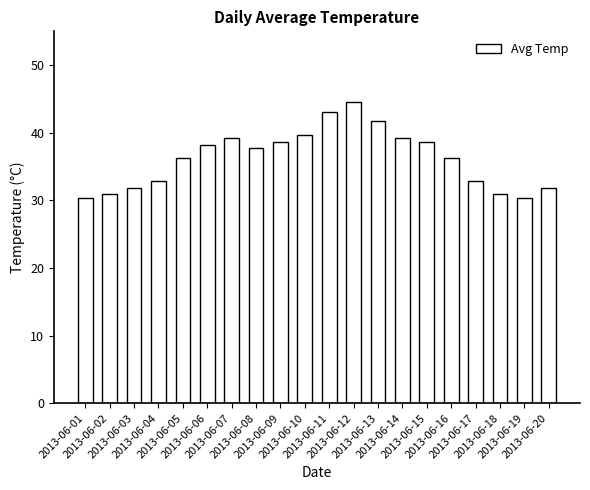

What is the minimum value shown in the chart?

30.4